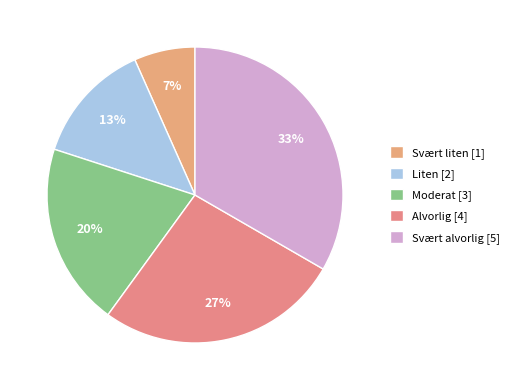

Does Liten account for over 50% of the chart?

No